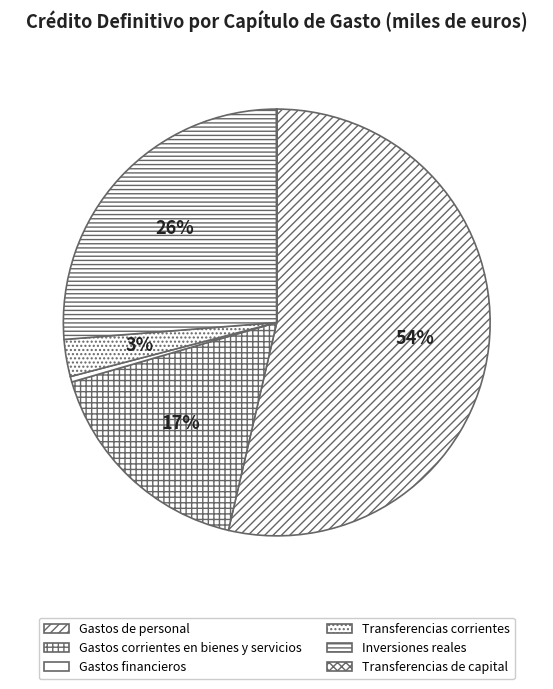

How much of the chart is everything except Transferencias de capital?

100.0%